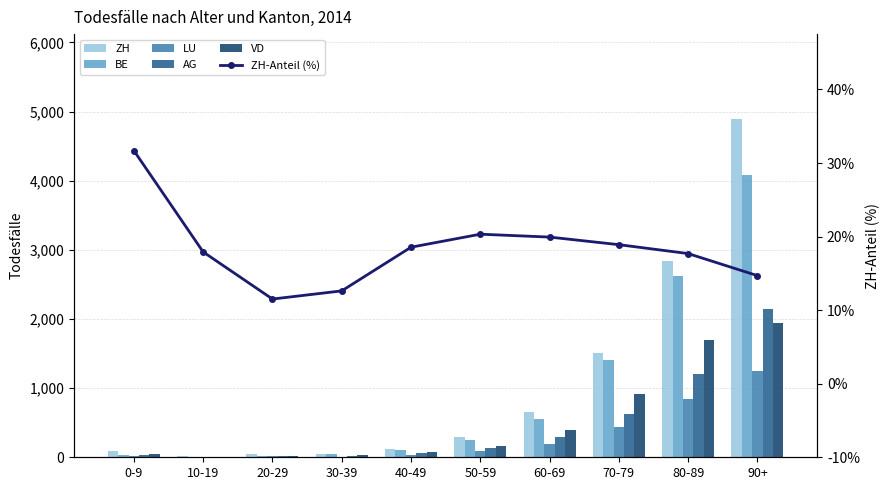

List the labels in order of LU value, smallest first.

10-19, 30-39, 20-29, 0-9, 40-49, 50-59, 60-69, 70-79, 80-89, 90+